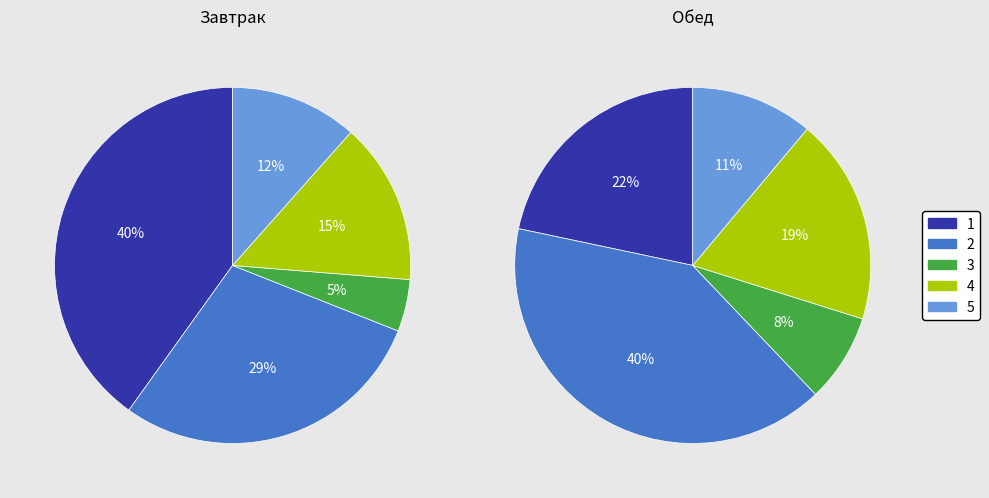

Combined, what portion of the pie is Завтрак and Обед?

100.0%